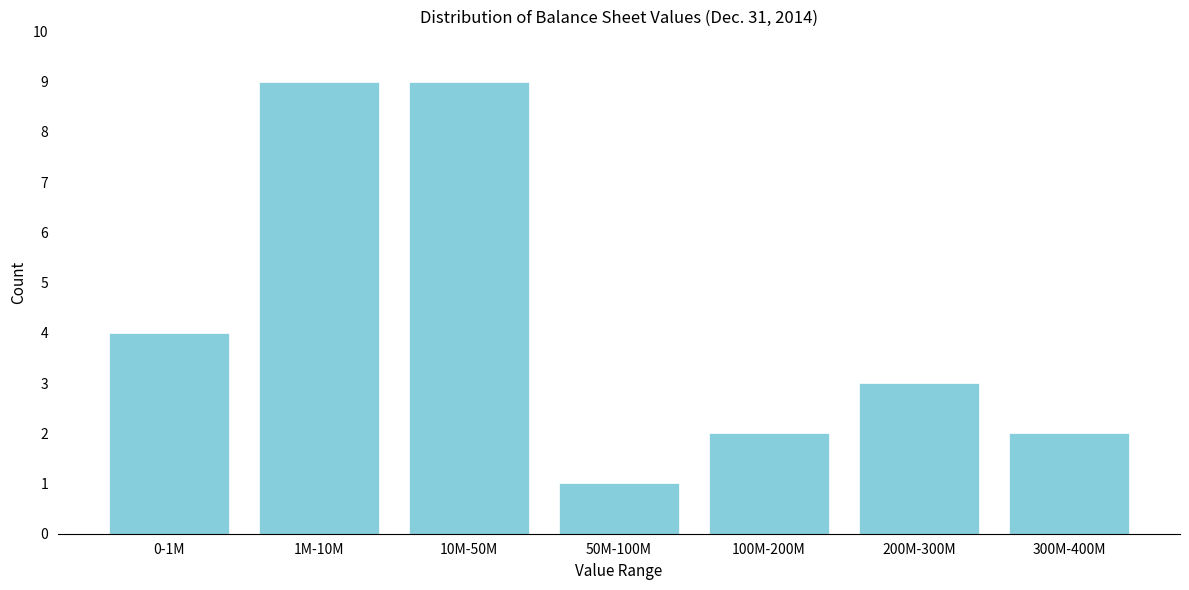

Reading left to right, extract all data points from this chart.

0-1M=4	1M-10M=9	10M-50M=9	50M-100M=1	100M-200M=2	200M-300M=3	300M-400M=2